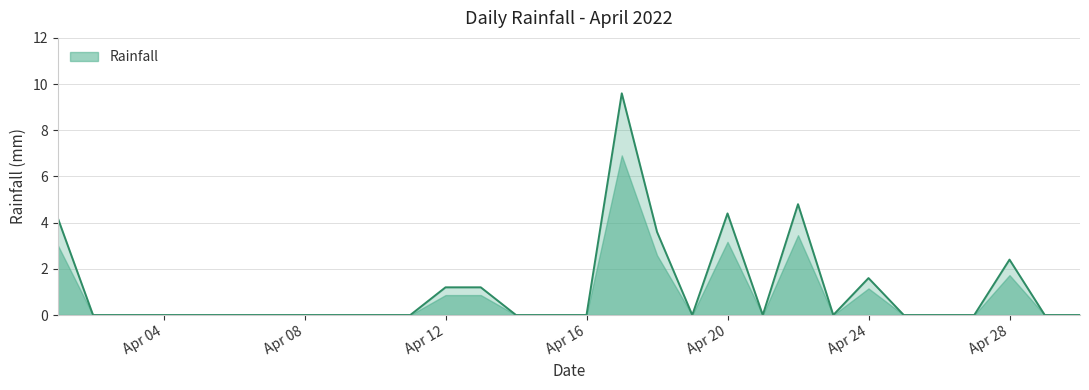

What is the maximum value shown in the chart?

9.6